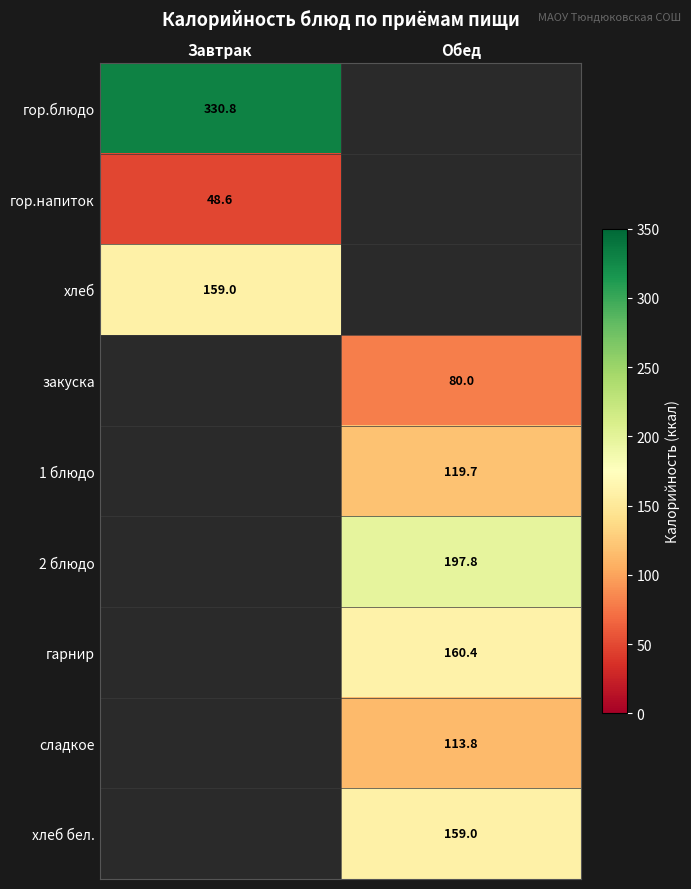

True or false: 2 блюдо has a value of 197.8 at Обед.

True